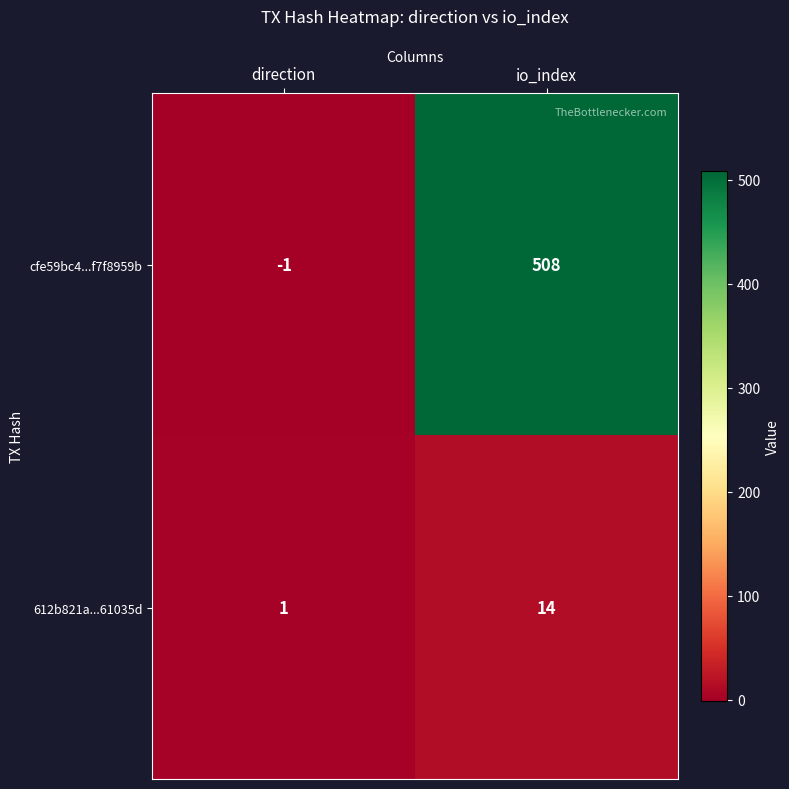

Is it true that 612b821a...61035d equals 14 at io_index?

True